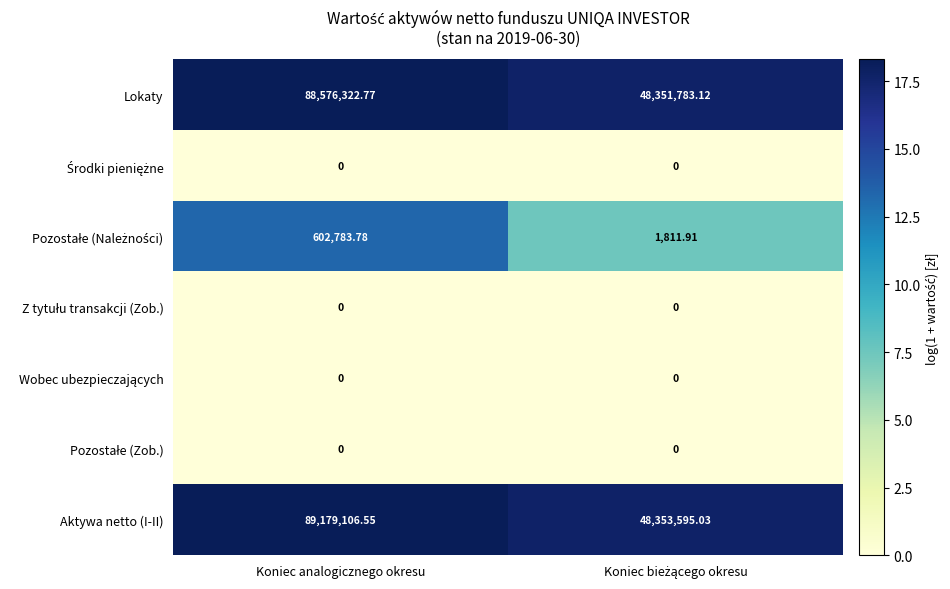

Which series has the largest range (max minus min)?

Aktywa netto (I-II)